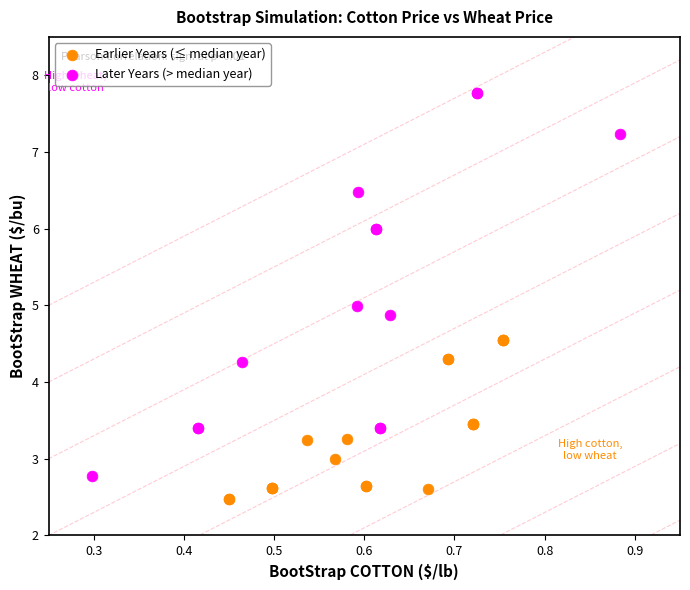

Which series has the widest spread of Y values?

Later Years (> median year)